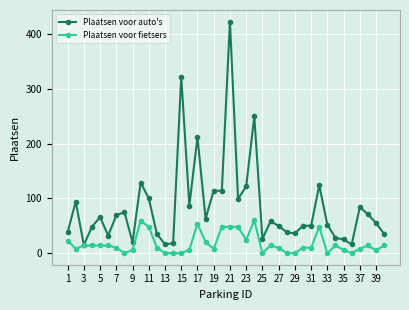

Rank the series by their maximum value, from highest to lowest.

Plaatsen voor auto's, Plaatsen voor fietsers